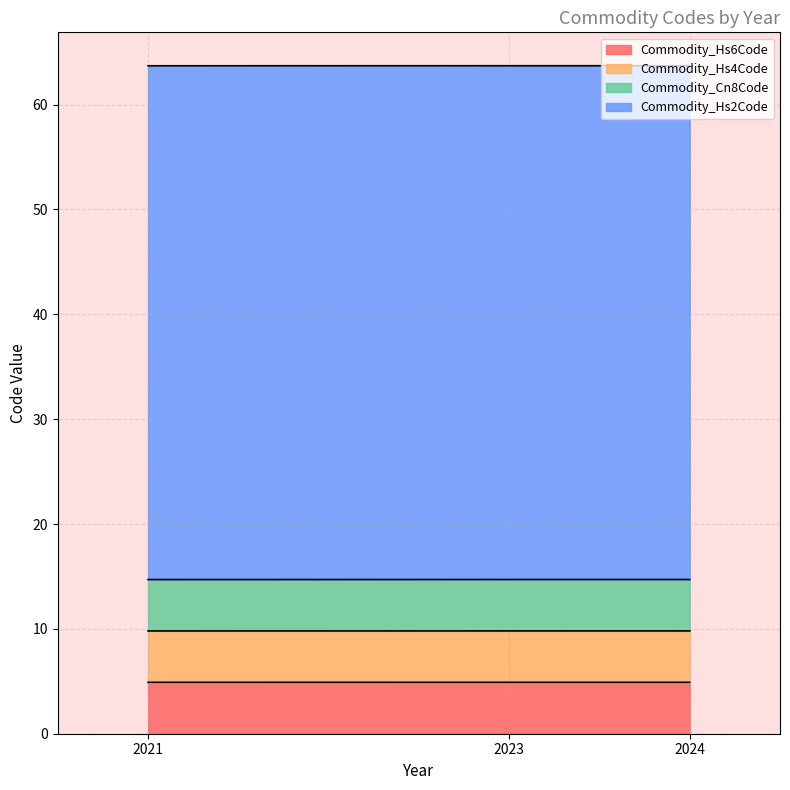

At how many categories does at least one series exceed 44?

3